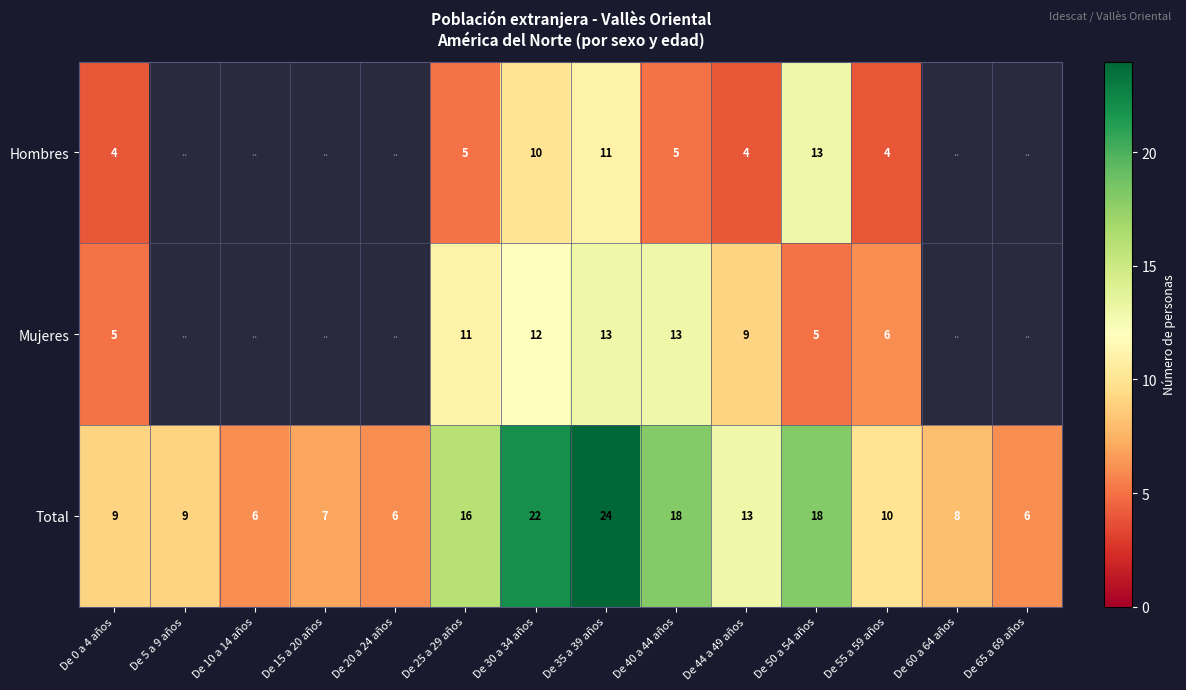

Rank the series at De 55 a 59 años from lowest to highest value.

Hombres, Mujeres, Total